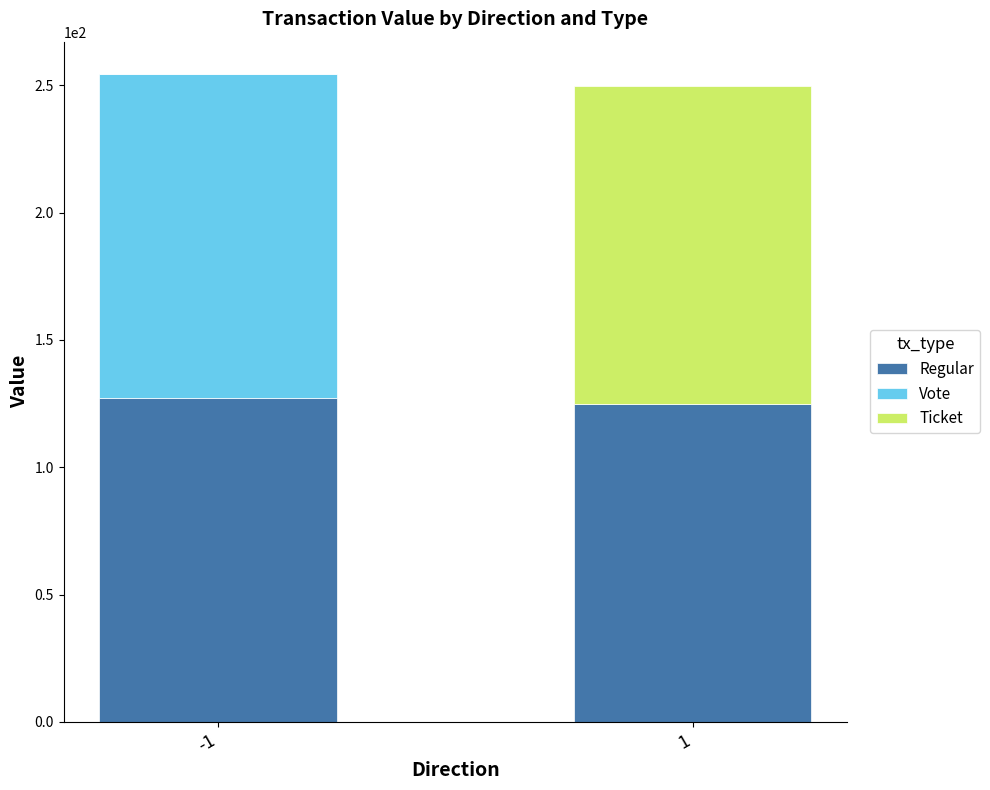

Reading left to right, list the values for the Regular series.

-1=127.2	1=124.9